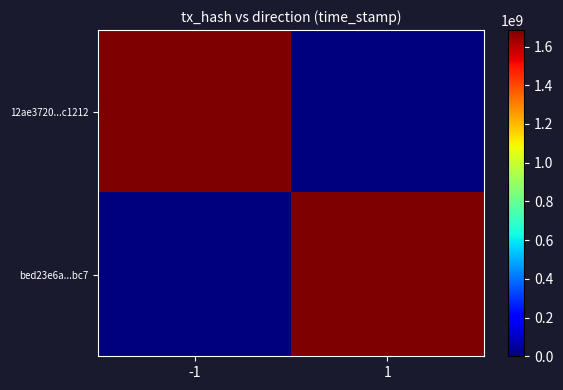

Reading left to right, what are all the values shown in this chart?

12ae3720...c1212: -1=1685015341	1=0
bed23e6a...bc7: -1=0	1=1684938501